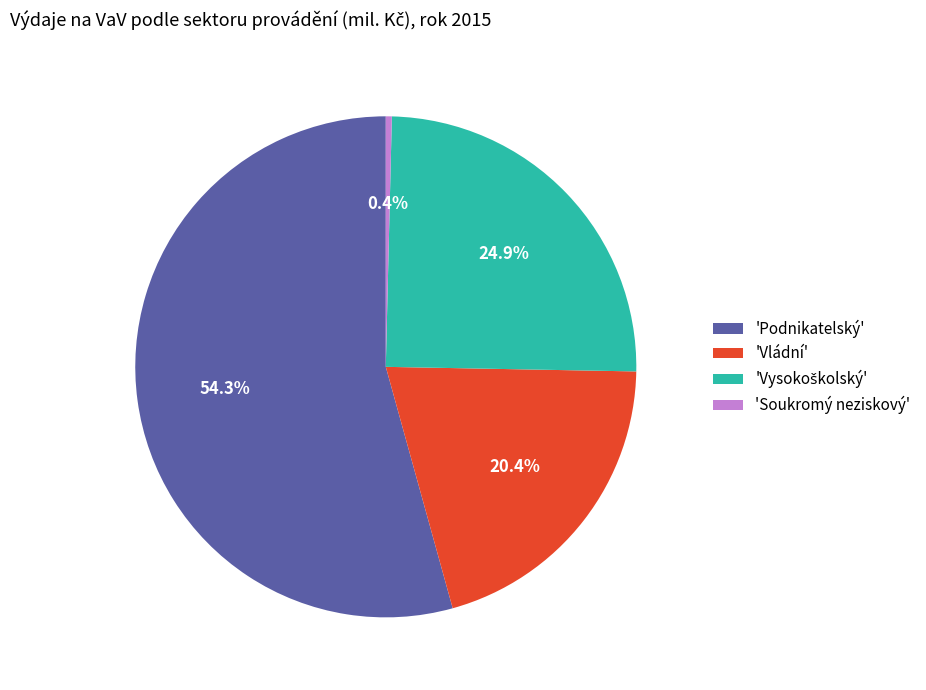

To the nearest percent, what is the difference between the largest and smallest slice percentages?

54%